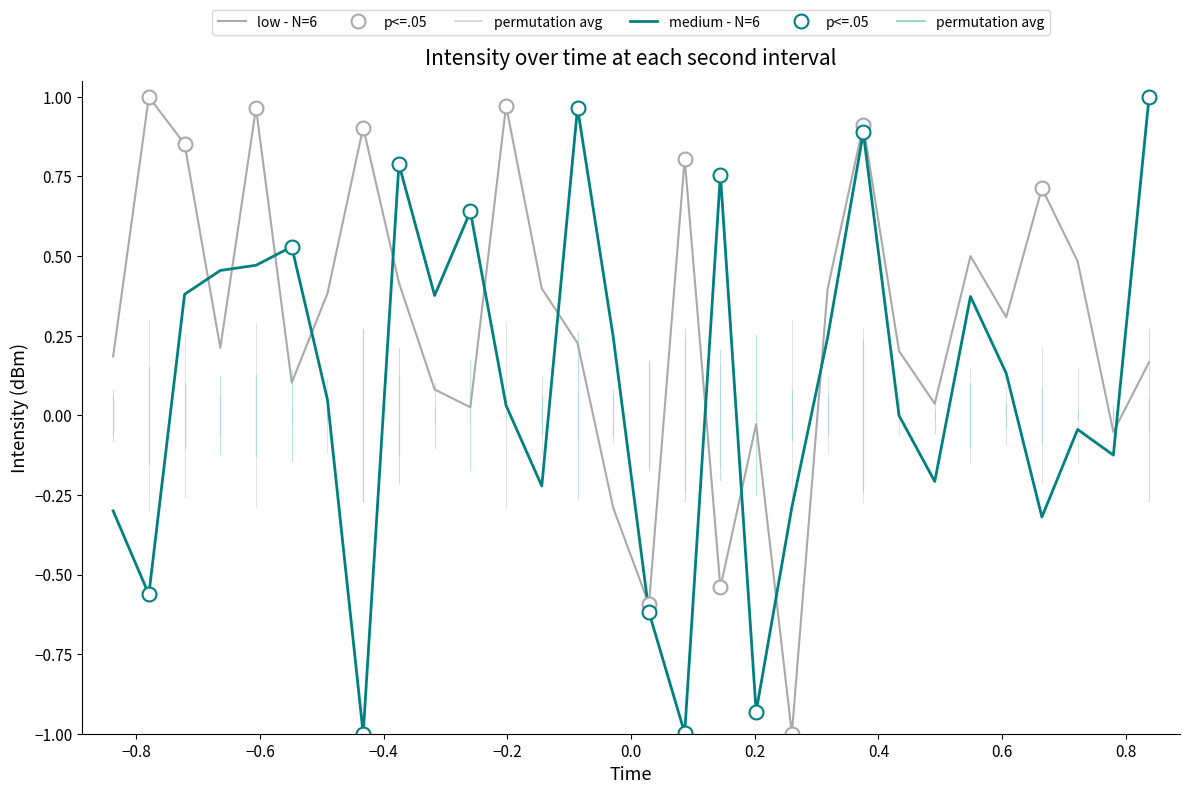

Does the chart display data point markers on the line(s)?

No